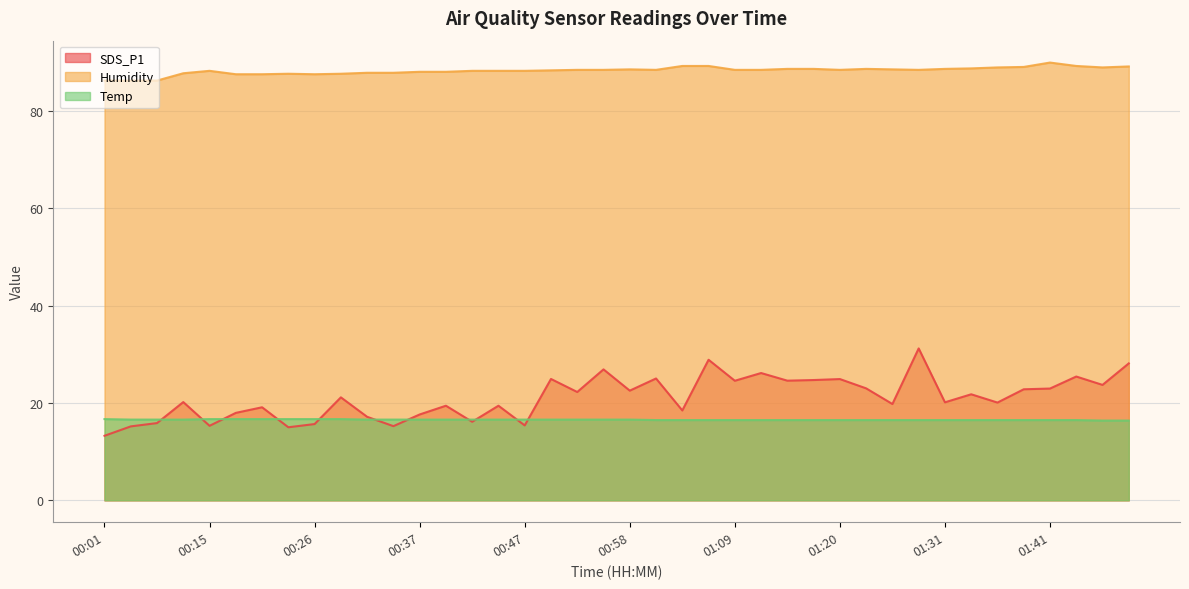

At which label does SDS_P1 reach its peak?

01:28